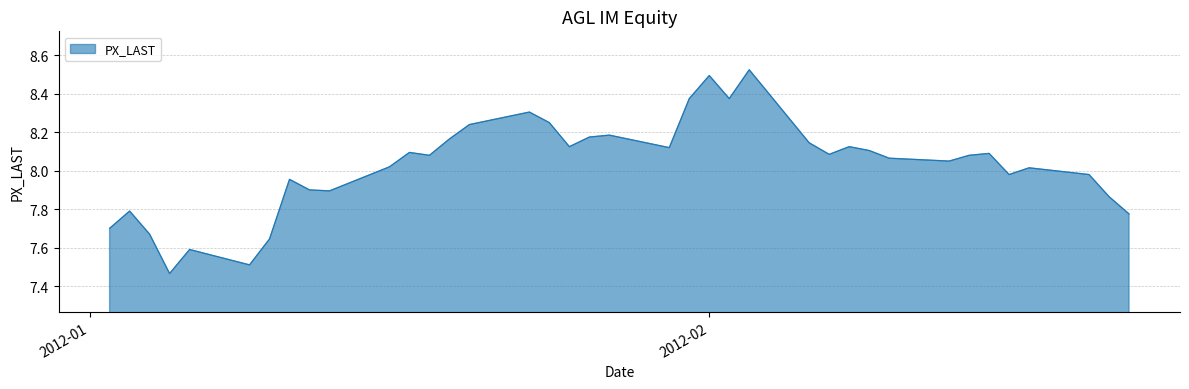

What is the difference between the maximum and minimum values?

1.1